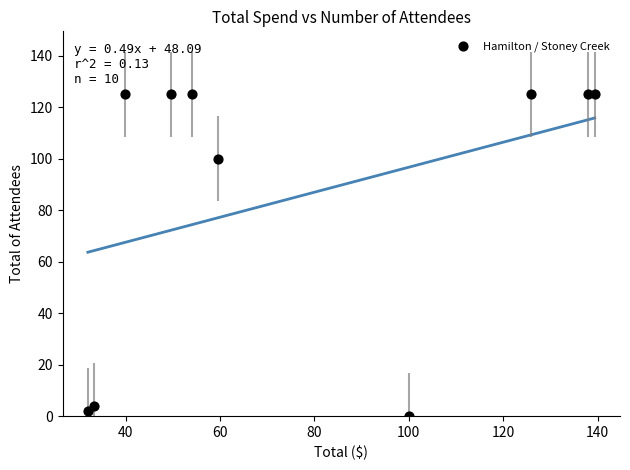

What is the range of Y values (max minus min)?

125